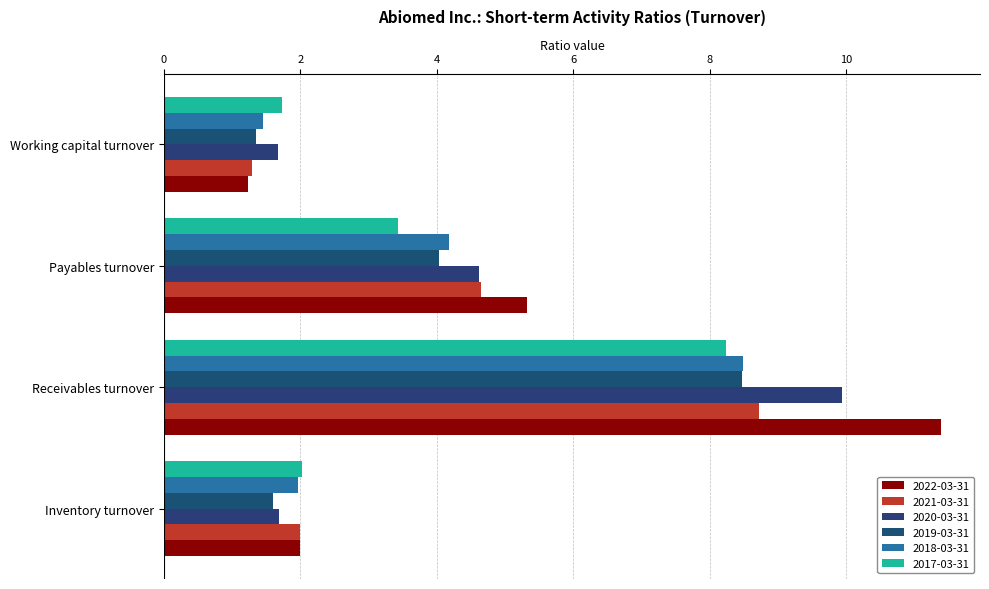

Where is 2019-03-31 nearest to the value 4?

Payables turnover